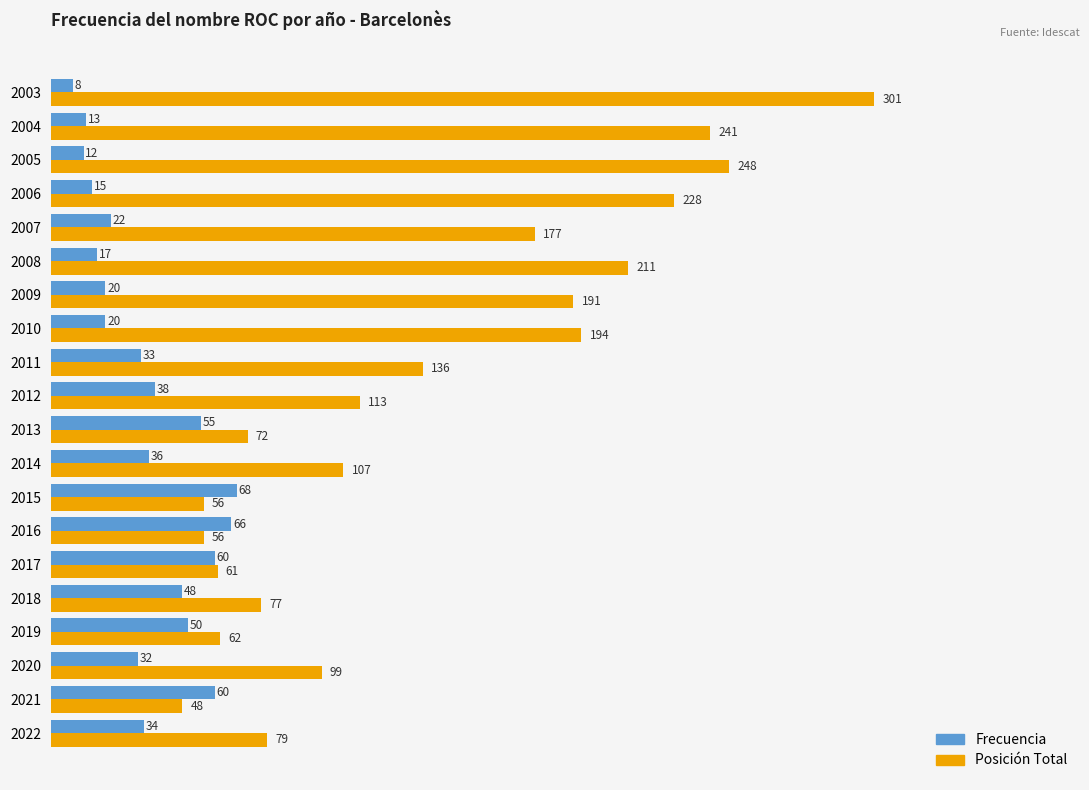

Which series changed the most between 2015 and 2008?

Posición Total